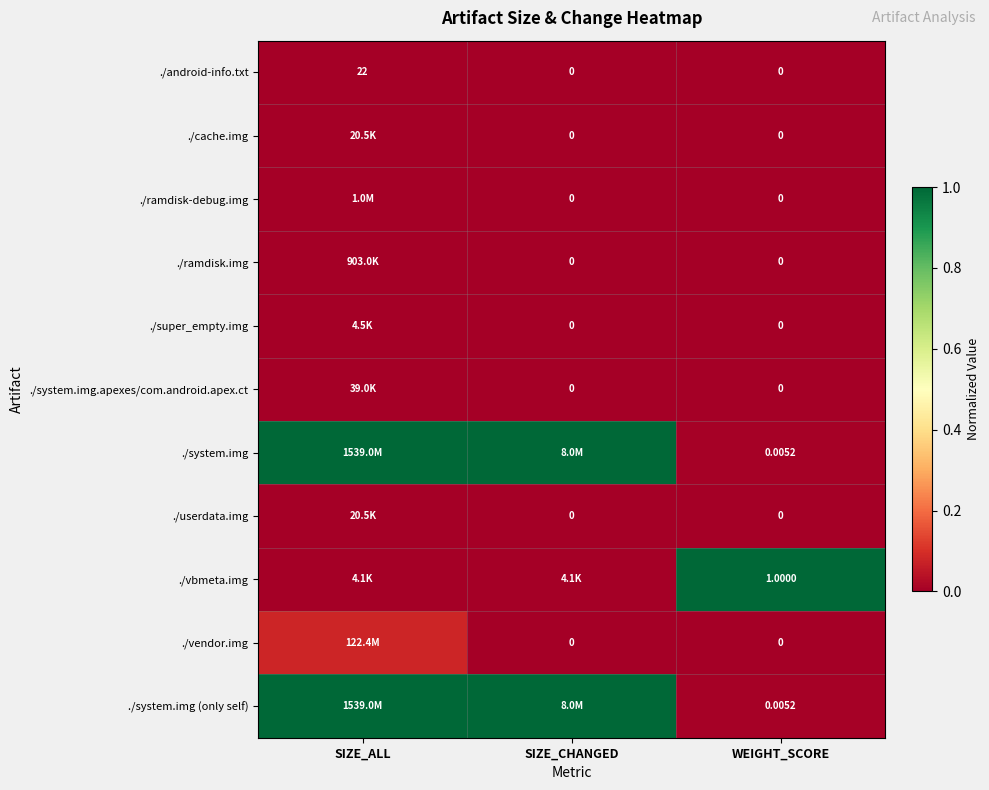

Is the value of ./vendor.img at SIZE_CHANGED greater than the value of ./android-info.txt at SIZE_ALL?

No